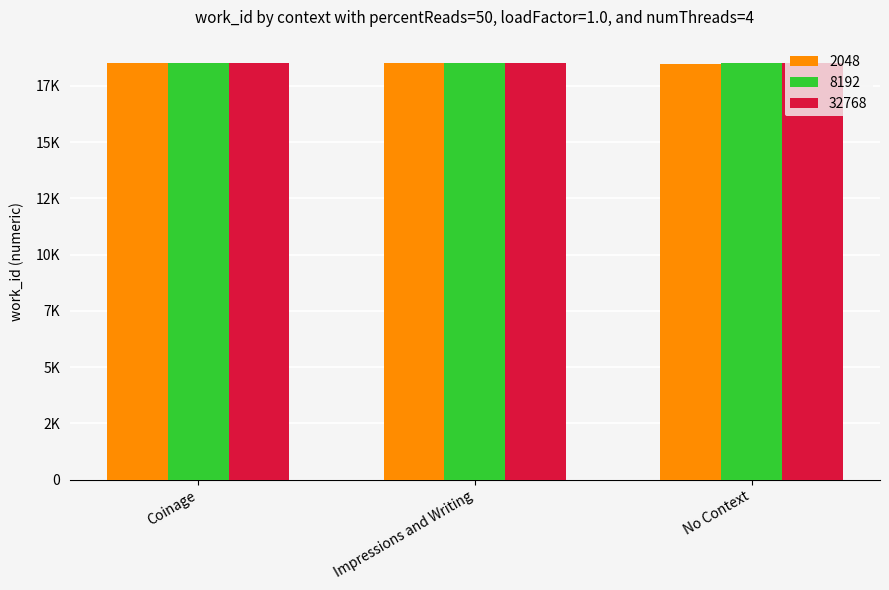

Which series has the widest spread of values?

2048